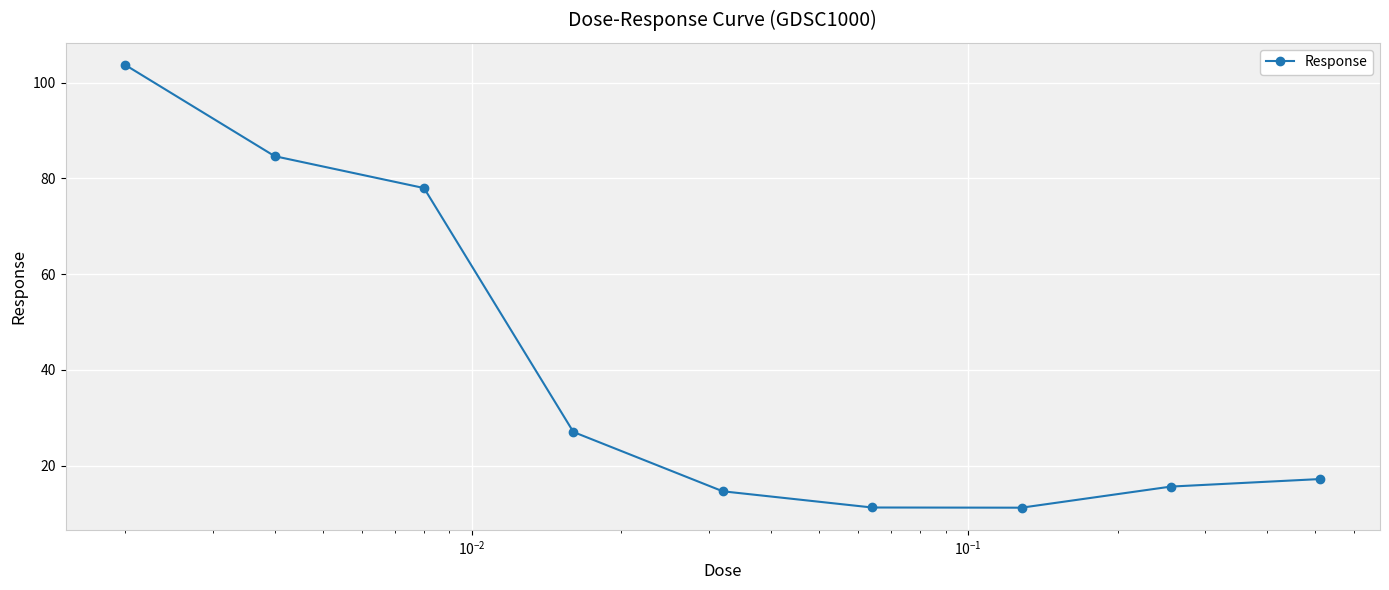

What is the difference between the second highest and second lowest values?

73.4